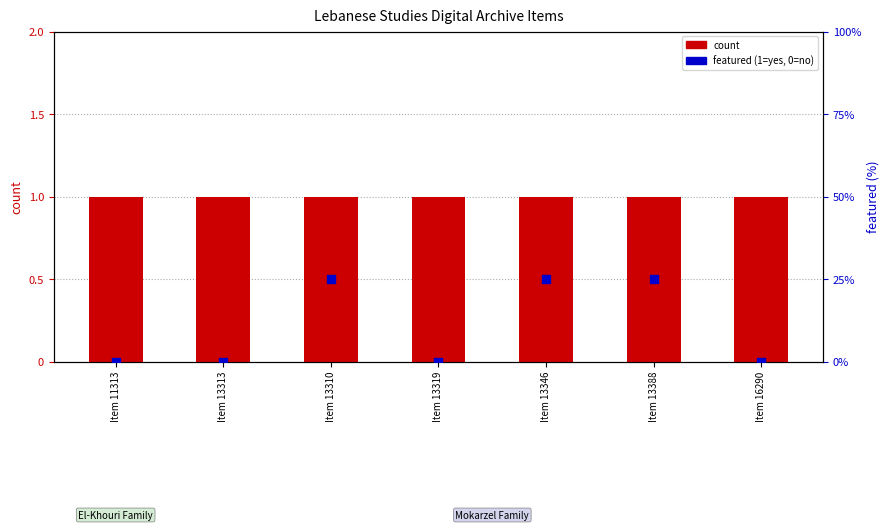

What is the total value across all series at Item 13313?

1